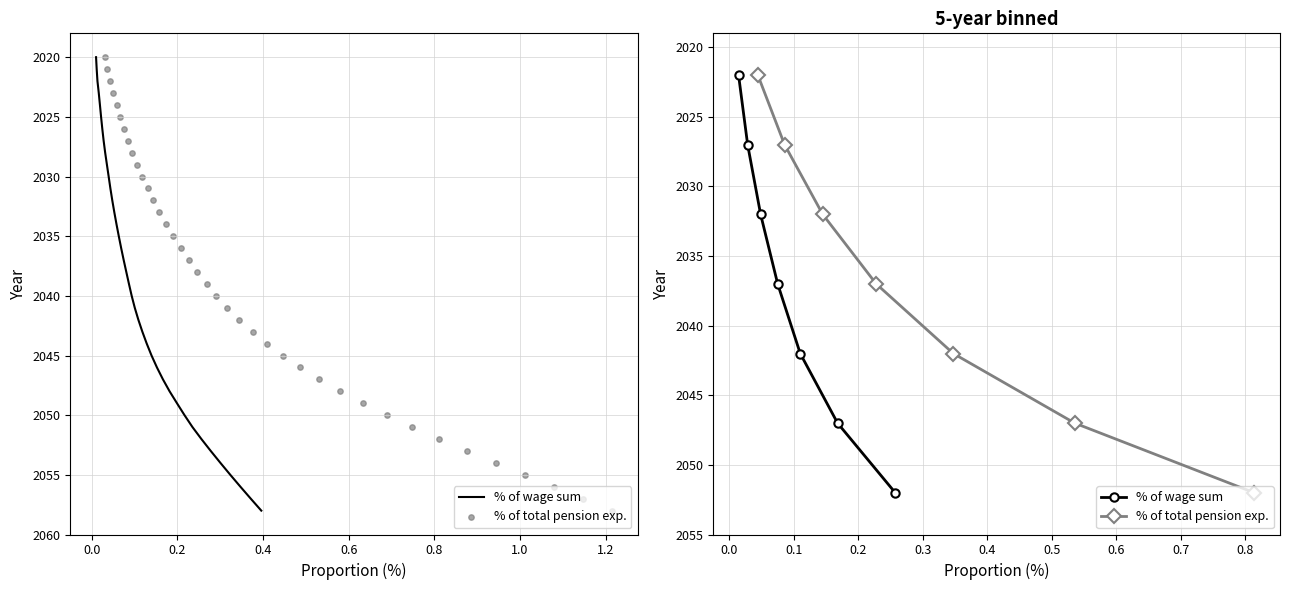

Which series contains the highest Y value?

% of wage sum